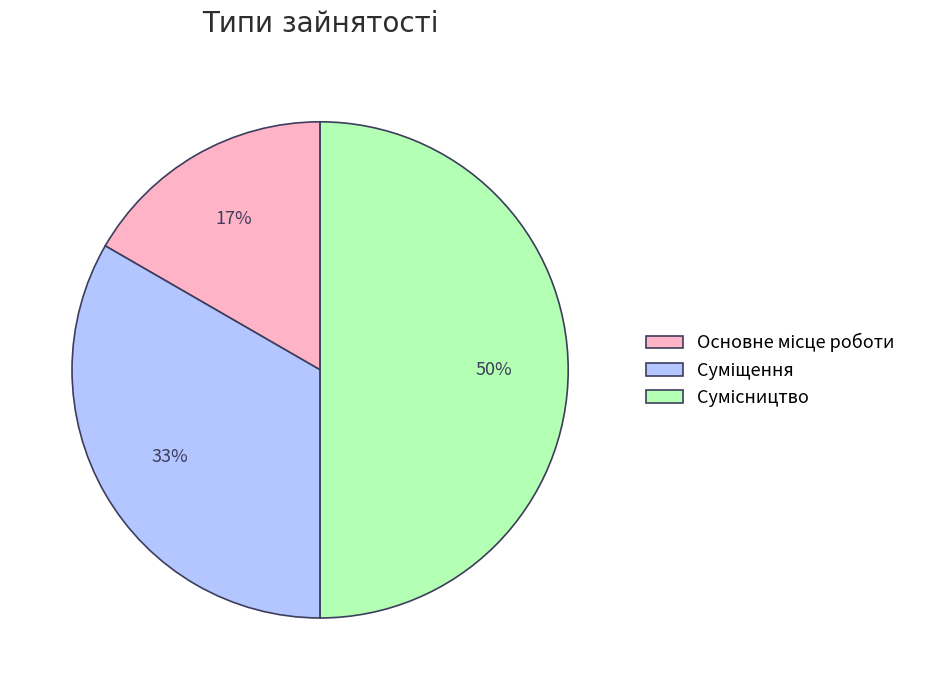

To the nearest percent, what is the difference between the largest and smallest slice percentages?

33%